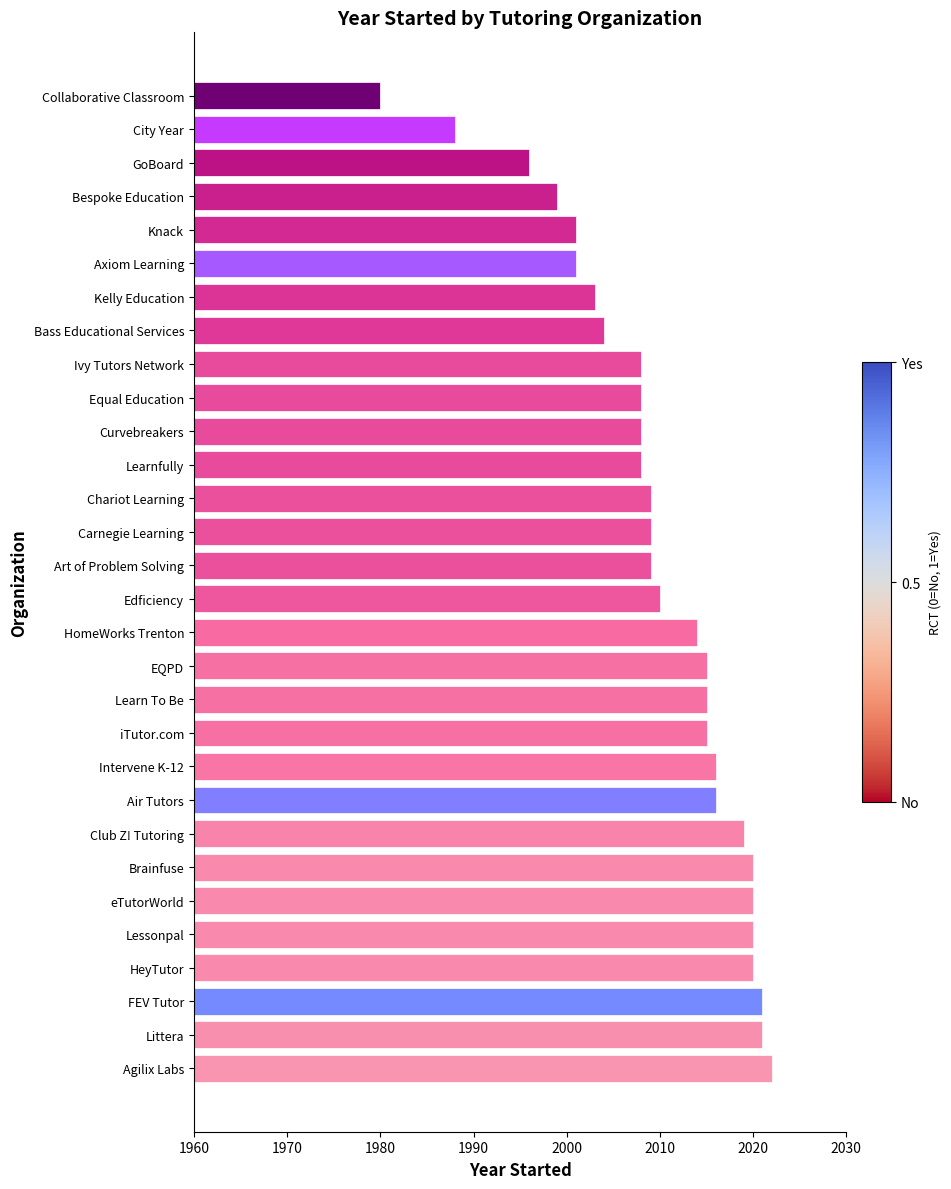

The value at Club Z! Tutoring is 2019. True or false?

True